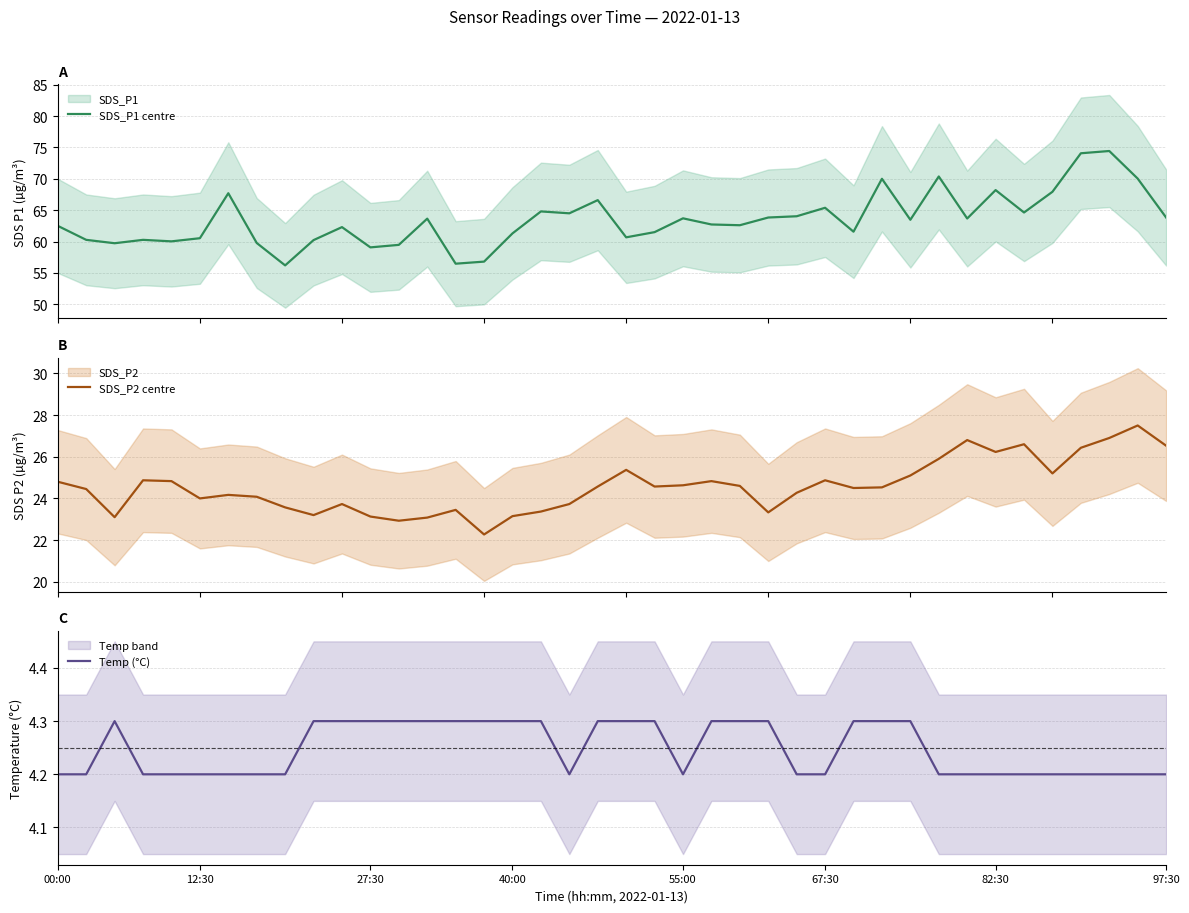

True or false: SDS_P2 centre and SDS_P1 centre intersect in this chart.

False